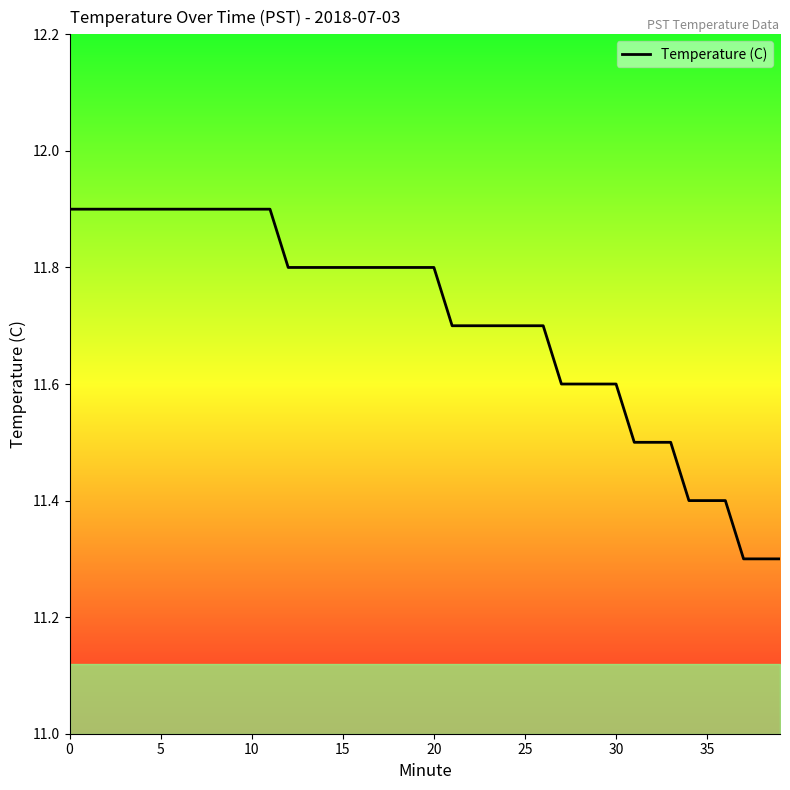

How many lines are shown in the chart?

1